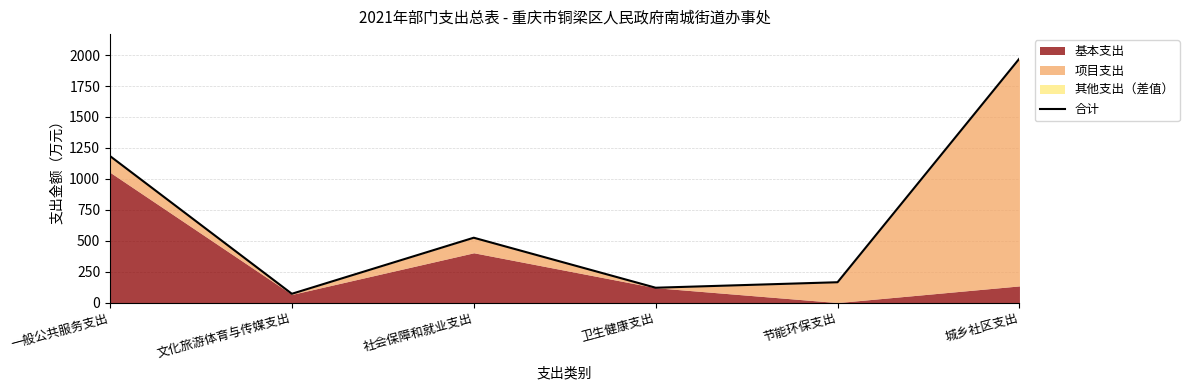

Reading left to right, extract all data points from this chart.

一般公共服务支出=1184.6	文化旅游体育与传媒支出=71.1	社会保障和就业支出=524.2	卫生健康支出=120.0	节能环保支出=164.4	城乡社区支出=1972.6